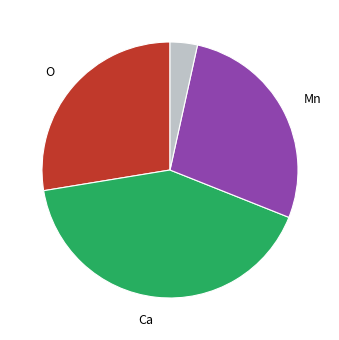

How many segments does this pie chart have?

4